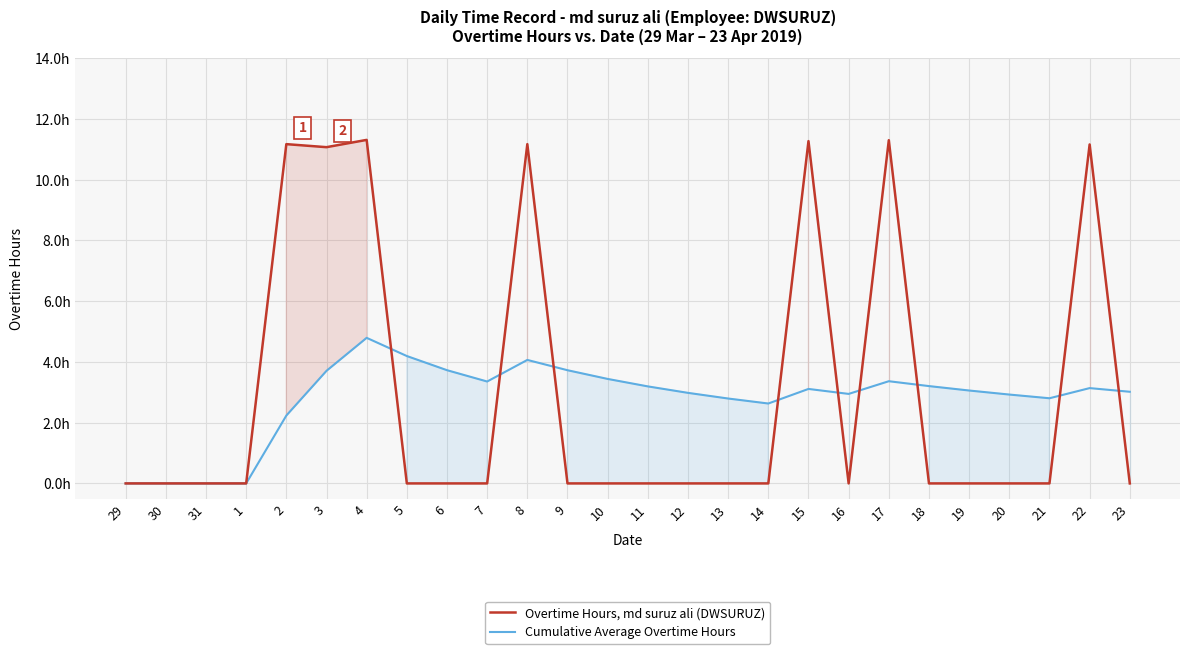

Is it true that Cumulative Average Overtime Hours equals 3.0 at 23?

True